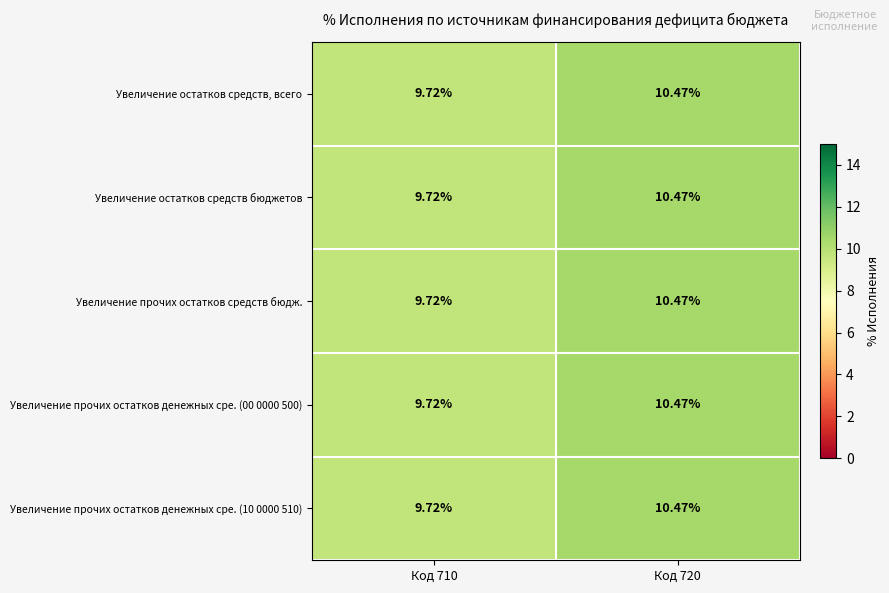

Is the value of Увеличение прочих остатков средств бюдж. at Код 720 greater than the value of Увеличение прочих остатков денежных сре. (00 0000 500) at Код 710?

Yes